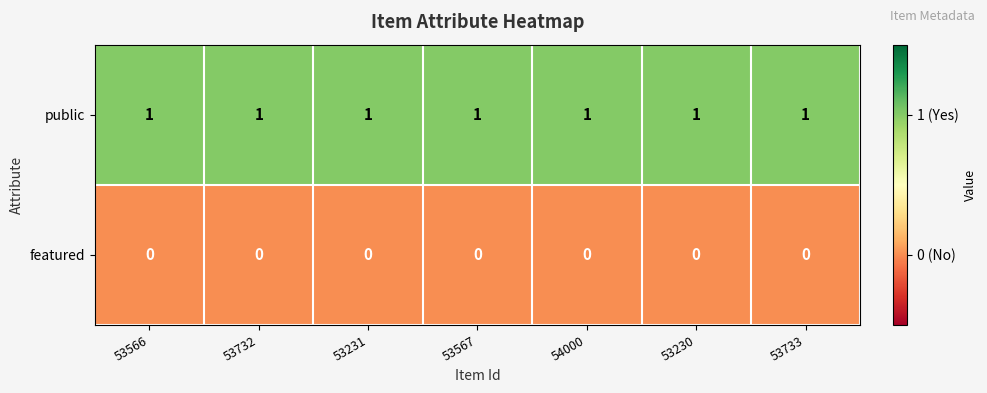

Which series has the largest total across all categories?

public